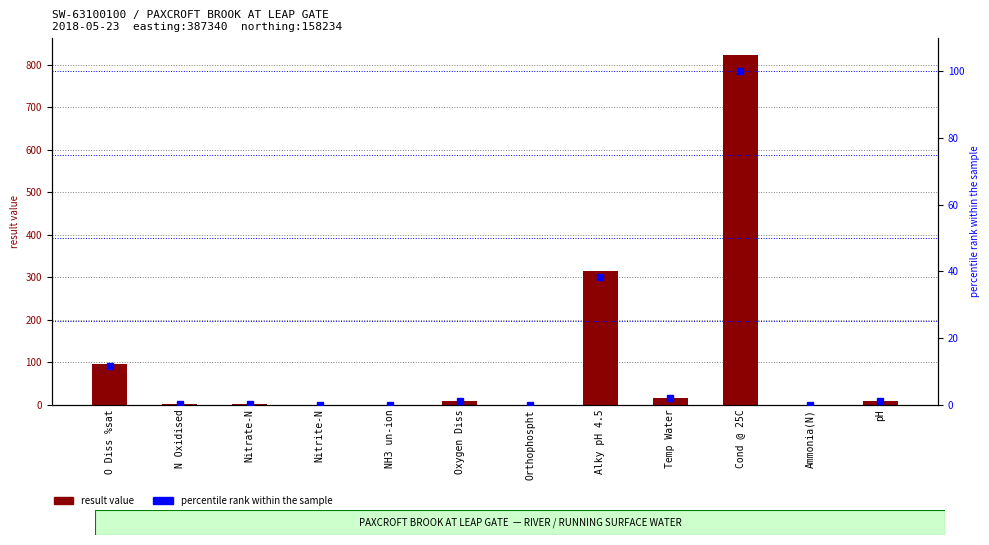

What is the difference between the maximum and second lowest values in the result value series?

822.0